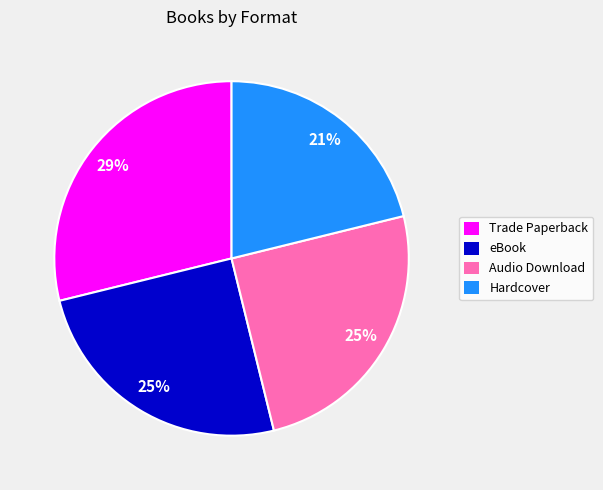

Do Hardcover and eBook together represent more than half of the pie?

No